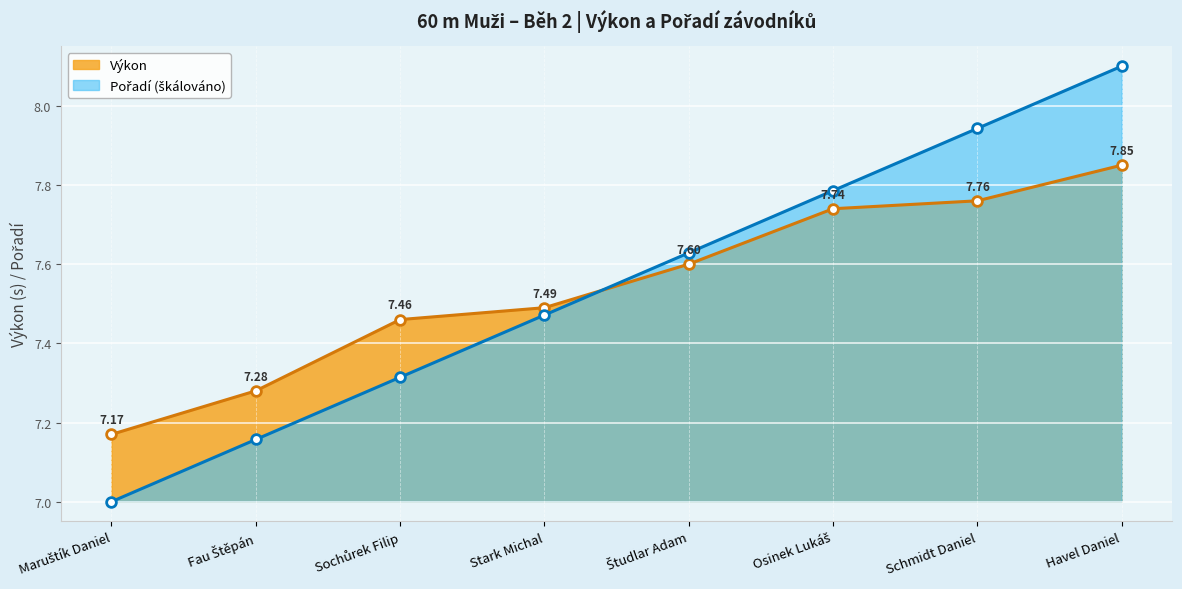

The value of Výkon at Fau Štěpán is 1.9. True or false?

False